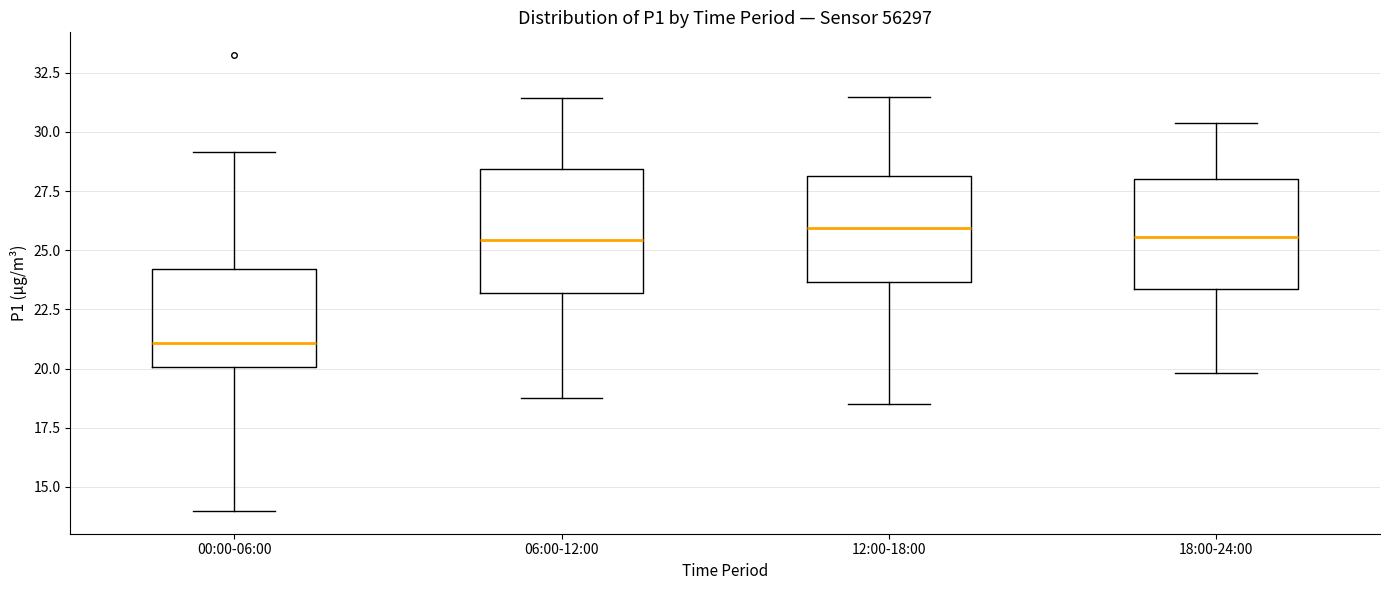

Reading left to right, transcribe this box plot: for each box, give where its median line is, the range the box spans, and where its two whiskers end, as read against the y-axis. The values are not printed on the chart, so give them approximately, as read against the axis.

00:00-06:00: median 21.0, box 20.0 to 24.0, whiskers 14.0 to 29.0
06:00-12:00: median 25.5, box 23.0 to 28.5, whiskers 19.0 to 31.5
12:00-18:00: median 26.0, box 23.5 to 28.0, whiskers 18.5 to 31.5
18:00-24:00: median 25.5, box 23.5 to 28.0, whiskers 20.0 to 30.5